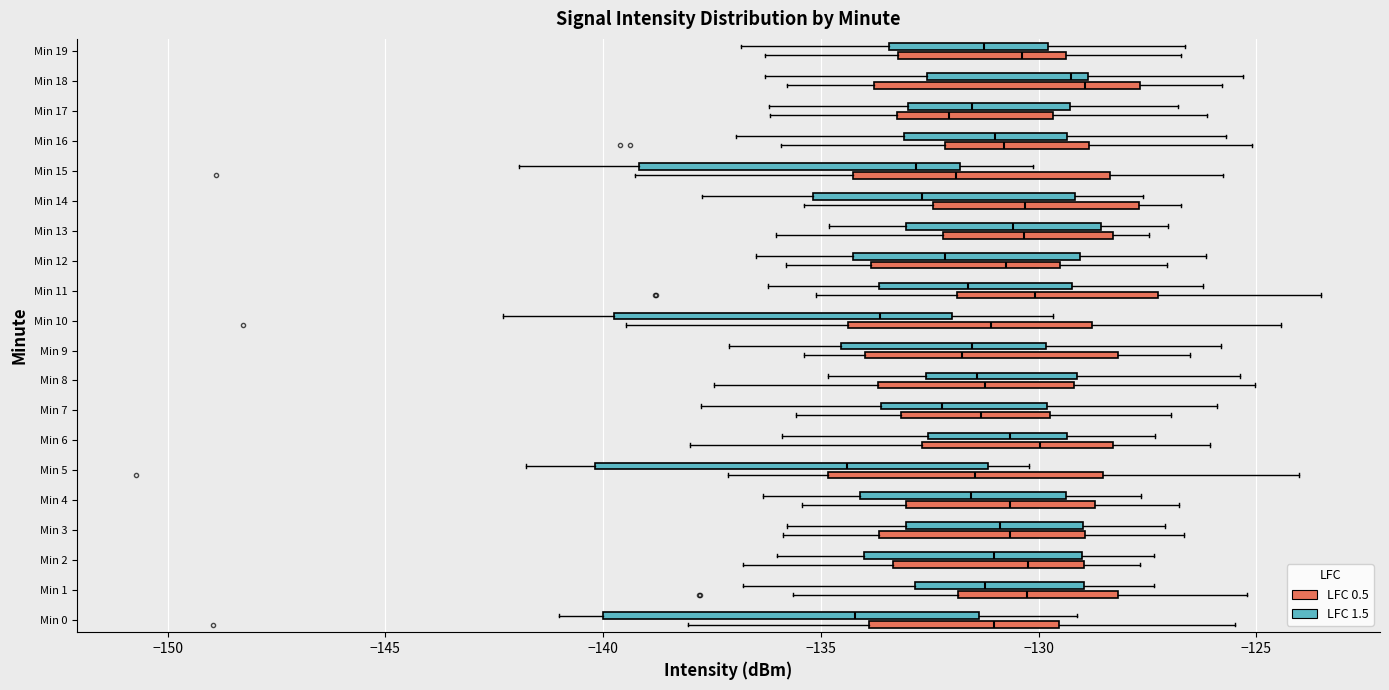

Reading bottom to top, transcribe this box plot: for each box, give where its median line is, the range the box spans, and where its two whiskers end, as read against the x-axis. The values are not printed on the chart, so give them approximately, as read against the axis.

Min 0 (LFC 0.5): median -131.0, box -134.0 to -129.5, whiskers -138.0 to -125.5
Min 0 (LFC 1.5): median -134.0, box -140.0 to -131.5, whiskers -141.0 to -129.0
Min 1 (LFC 0.5): median -130.5, box -132.0 to -128.0, whiskers -135.5 to -125.0
Min 1 (LFC 1.5): median -131.0, box -133.0 to -129.0, whiskers -137.0 to -127.5
Min 2 (LFC 0.5): median -130.0, box -133.5 to -129.0, whiskers -137.0 to -127.5
Min 2 (LFC 1.5): median -131.0, box -134.0 to -129.0, whiskers -136.0 to -127.5
Min 3 (LFC 0.5): median -130.5, box -133.5 to -129.0, whiskers -136.0 to -126.5
Min 3 (LFC 1.5): median -131.0, box -133.0 to -129.0, whiskers -136.0 to -127.0
Min 4 (LFC 0.5): median -130.5, box -133.0 to -128.5, whiskers -135.5 to -127.0
Min 4 (LFC 1.5): median -131.5, box -134.0 to -129.5, whiskers -136.5 to -127.5
Min 5 (LFC 0.5): median -131.5, box -135.0 to -128.5, whiskers -137.0 to -124.0
Min 5 (LFC 1.5): median -134.5, box -140.0 to -131.0, whiskers -142.0 to -130.0
Min 6 (LFC 0.5): median -130.0, box -132.5 to -128.5, whiskers -138.0 to -126.0
Min 6 (LFC 1.5): median -130.5, box -132.5 to -129.5, whiskers -136.0 to -127.5
Min 7 (LFC 0.5): median -131.5, box -133.0 to -129.5, whiskers -135.5 to -127.0
Min 7 (LFC 1.5): median -132.0, box -133.5 to -130.0, whiskers -138.0 to -126.0
Min 8 (LFC 0.5): median -131.0, box -133.5 to -129.0, whiskers -137.5 to -125.0
Min 8 (LFC 1.5): median -131.5, box -132.5 to -129.0, whiskers -135.0 to -125.5
Min 9 (LFC 0.5): median -132.0, box -134.0 to -128.0, whiskers -135.5 to -126.5
Min 9 (LFC 1.5): median -131.5, box -134.5 to -130.0, whiskers -137.0 to -126.0
Min 10 (LFC 0.5): median -131.0, box -134.5 to -129.0, whiskers -139.5 to -124.5
Min 10 (LFC 1.5): median -133.5, box -139.5 to -132.0, whiskers -142.5 to -129.5
Min 11 (LFC 0.5): median -130.0, box -132.0 to -127.5, whiskers -135.0 to -123.5
Min 11 (LFC 1.5): median -131.5, box -133.5 to -129.0, whiskers -136.0 to -126.0
Min 12 (LFC 0.5): median -130.5, box -134.0 to -129.5, whiskers -136.0 to -127.0
Min 12 (LFC 1.5): median -132.0, box -134.5 to -129.0, whiskers -136.5 to -126.0
Min 13 (LFC 0.5): median -130.5, box -132.0 to -128.5, whiskers -136.0 to -127.5
Min 13 (LFC 1.5): median -130.5, box -133.0 to -128.5, whiskers -135.0 to -127.0
Min 14 (LFC 0.5): median -130.5, box -132.5 to -127.5, whiskers -135.5 to -126.5
Min 14 (LFC 1.5): median -132.5, box -135.0 to -129.0, whiskers -137.5 to -127.5
Min 15 (LFC 0.5): median -132.0, box -134.5 to -128.5, whiskers -139.5 to -126.0
Min 15 (LFC 1.5): median -133.0, box -139.0 to -132.0, whiskers -142.0 to -130.0
Min 16 (LFC 0.5): median -131.0, box -132.0 to -129.0, whiskers -136.0 to -125.0
Min 16 (LFC 1.5): median -131.0, box -133.0 to -129.5, whiskers -137.0 to -125.5
Min 17 (LFC 0.5): median -132.0, box -133.0 to -129.5, whiskers -136.0 to -126.0
Min 17 (LFC 1.5): median -131.5, box -133.0 to -129.5, whiskers -136.0 to -127.0
Min 18 (LFC 0.5): median -129.0, box -134.0 to -127.5, whiskers -136.0 to -126.0
Min 18 (LFC 1.5): median -129.5, box -132.5 to -129.0, whiskers -136.5 to -125.5
Min 19 (LFC 0.5): median -130.5, box -133.0 to -129.5, whiskers -136.5 to -126.5
Min 19 (LFC 1.5): median -131.5, box -133.5 to -130.0, whiskers -137.0 to -126.5